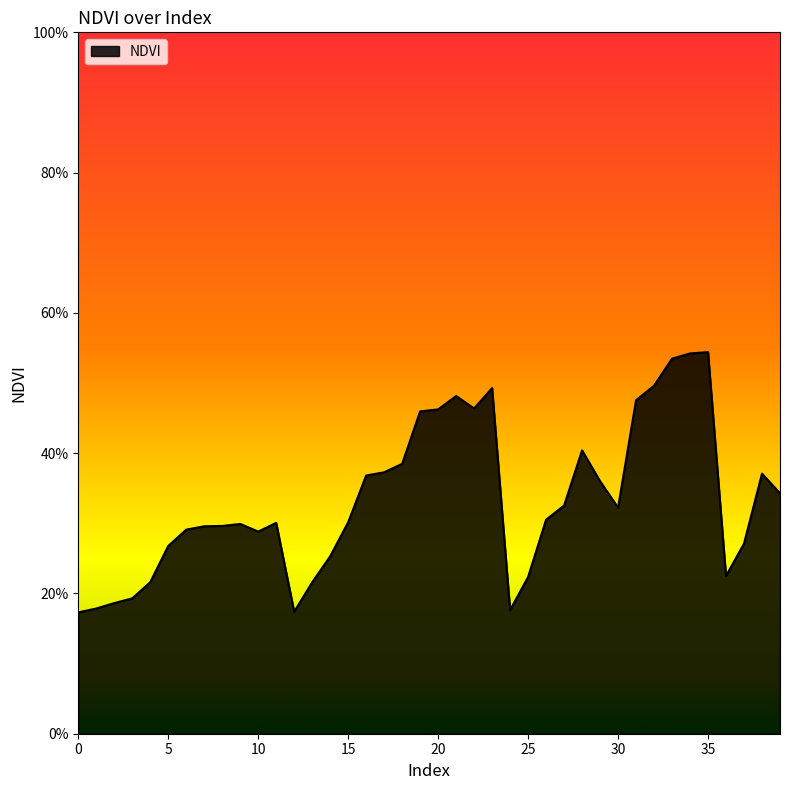

What is the greatest value displayed?

0.5